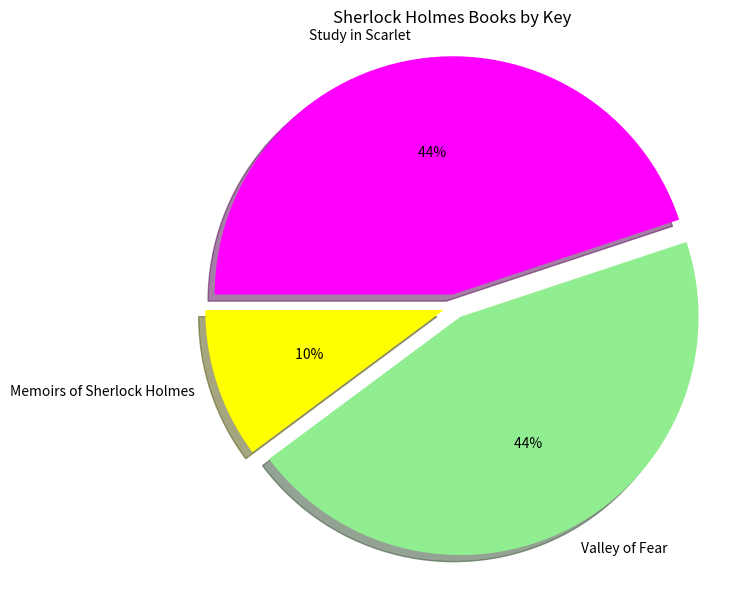

How many segments does this pie chart have?

3